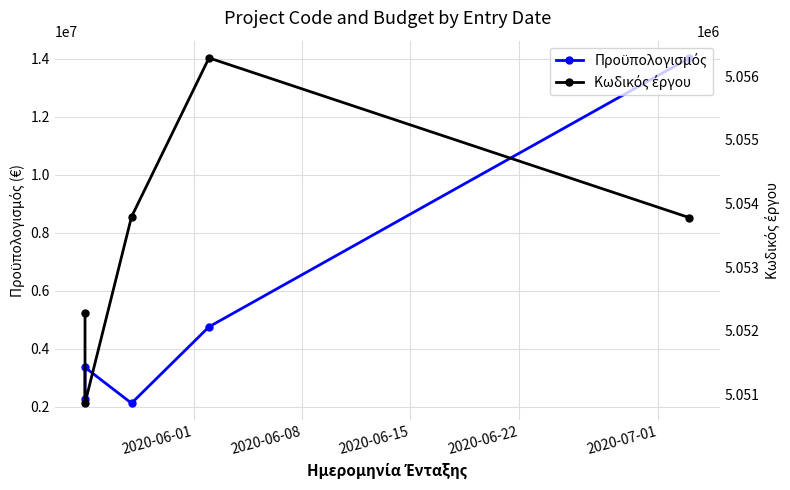

Is this an area chart (filled region under the line)?

No